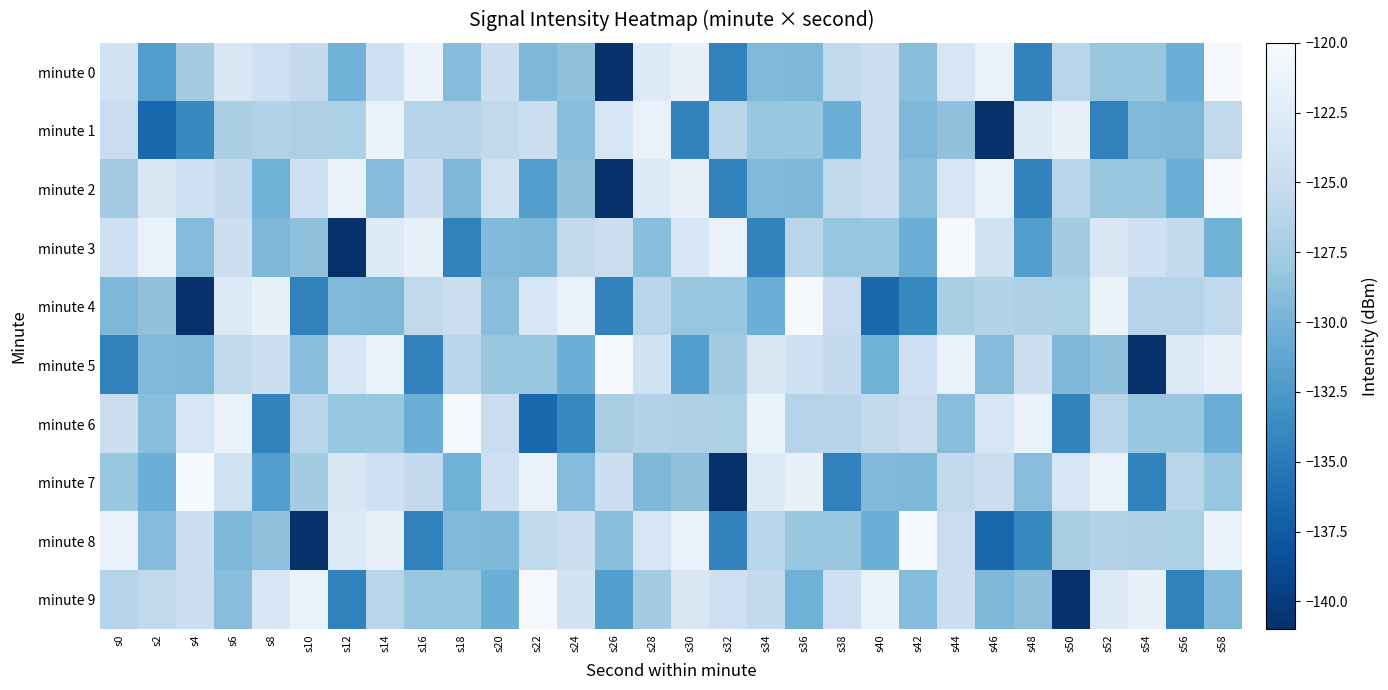

Count the number of categories in the chart.

30